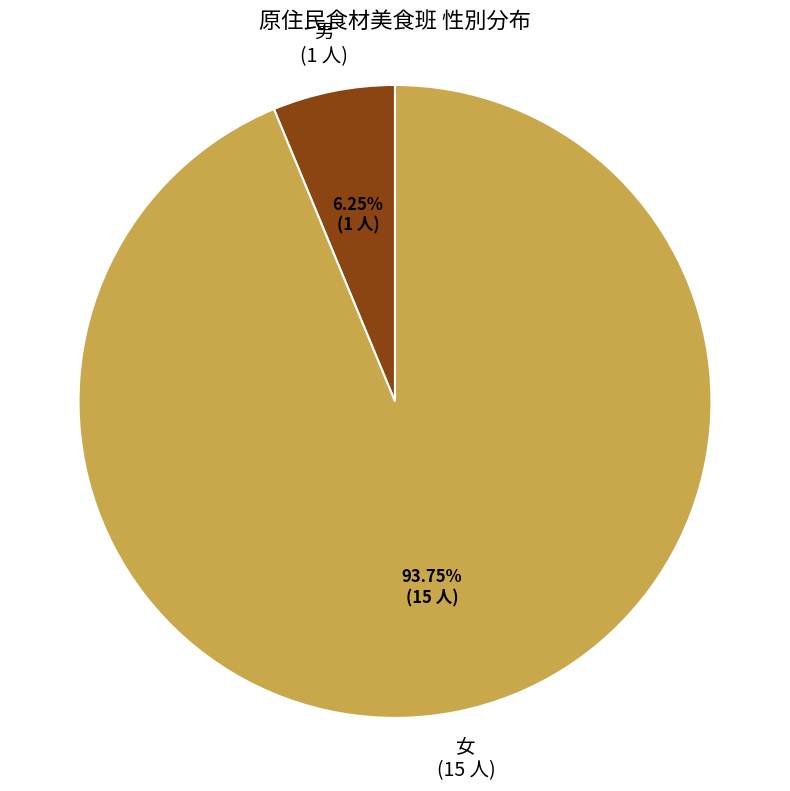

To the nearest percent, what percentage of the pie is 女?

94%